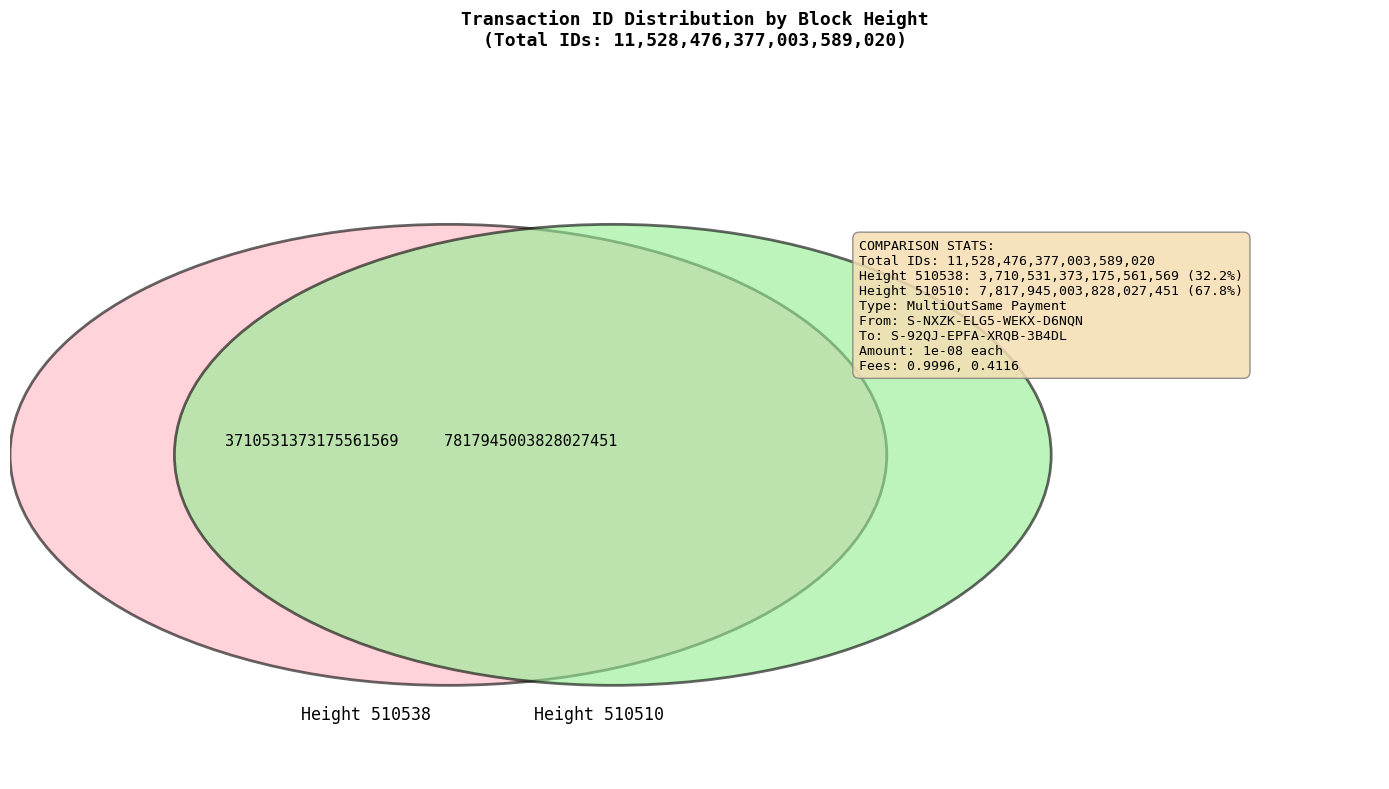

Is the sum of 510510 and 510538 greater than half?

Yes